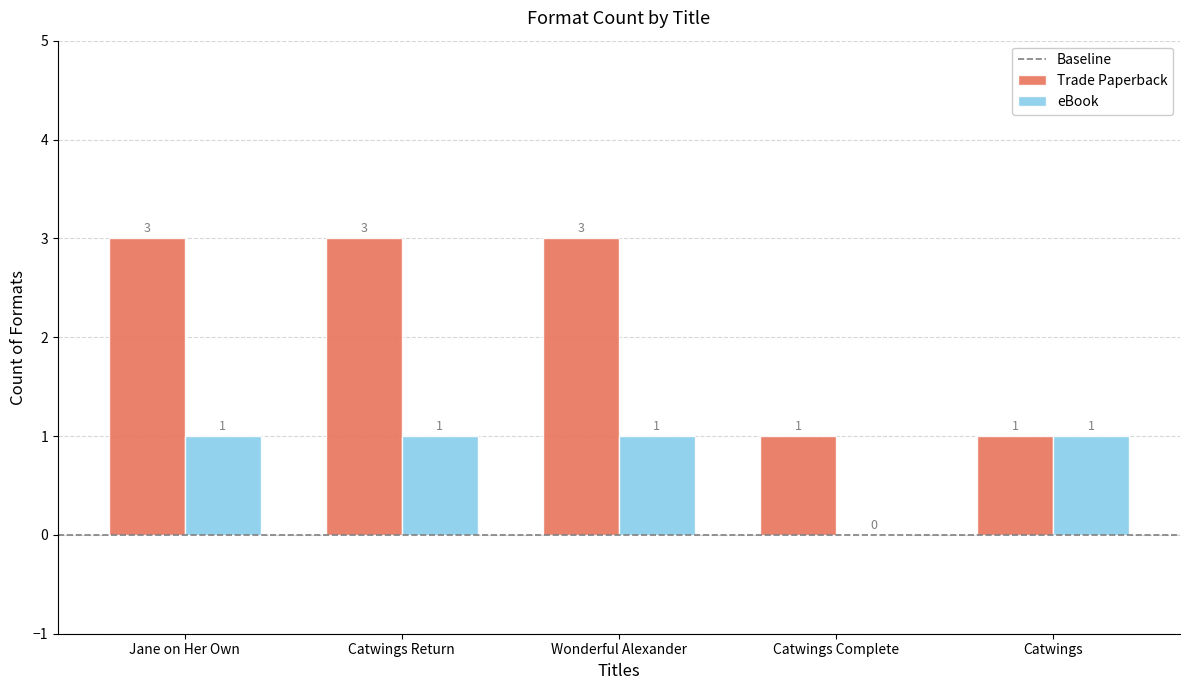

What is the total value across all series at Wonderful Alexander?

4